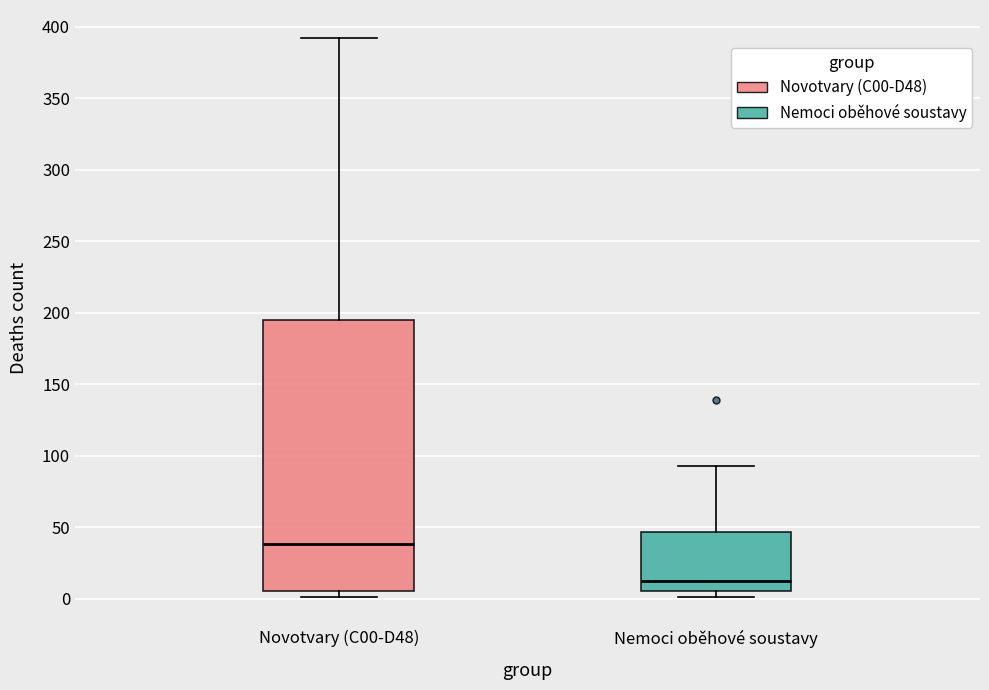

Reading left to right, read every box against the y-axis: the position of its median line, the range the box covers, and the ends of its whiskers. The values are not printed on the chart, so give them approximately, as read against the axis.

Novotvary (C00-D48): median 40, box 5 to 195, whiskers 0 to 390
Nemoci oběhové soustavy: median 10, box 5 to 45, whiskers 0 to 95